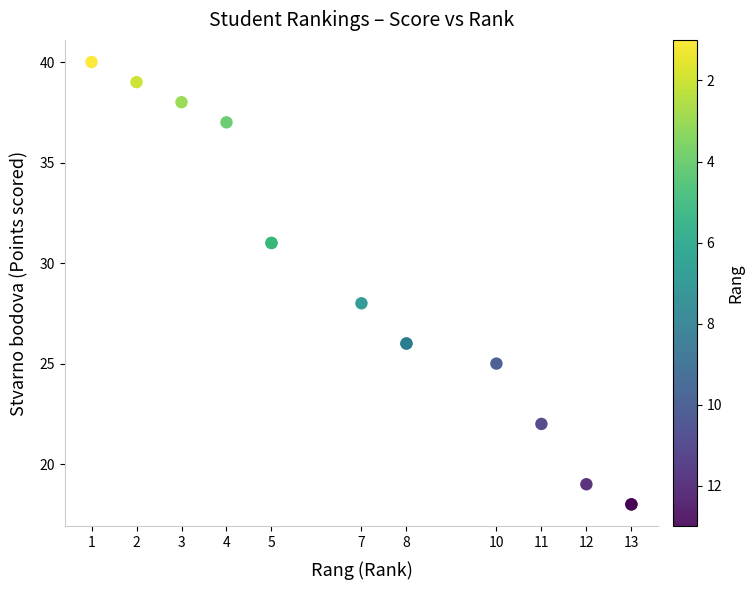

What Y value in the scatter plot is closest to 29?

28